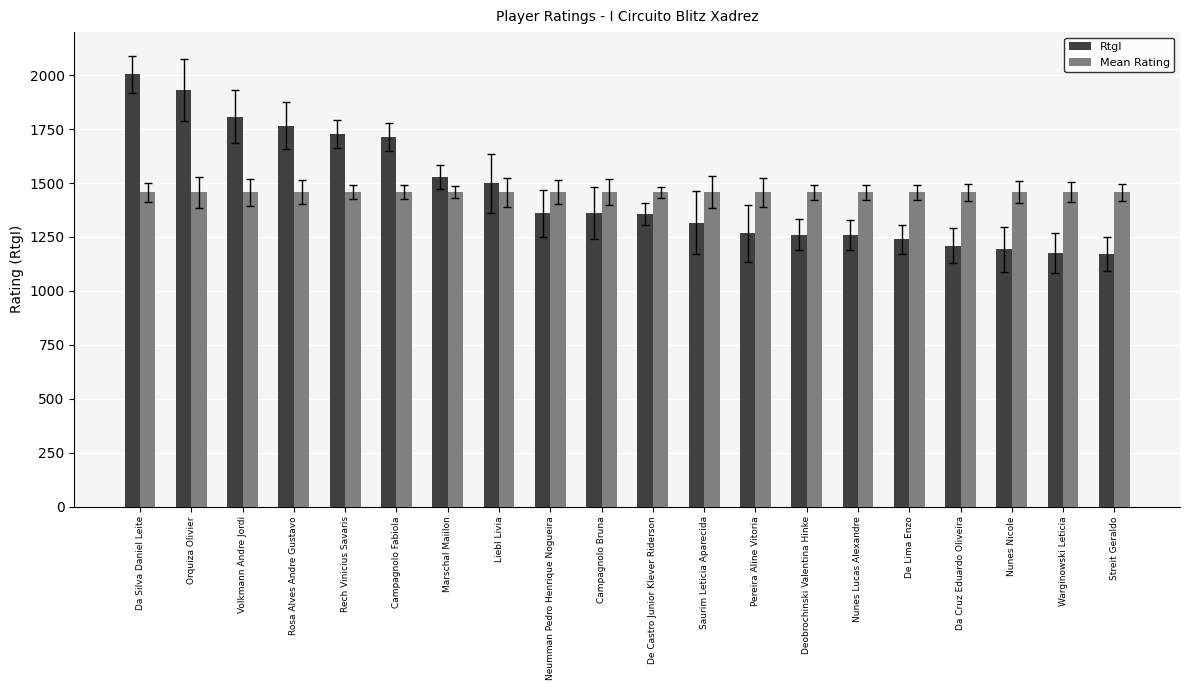

What is the value of the RtgI bar at the 4th from the left?

1766.0